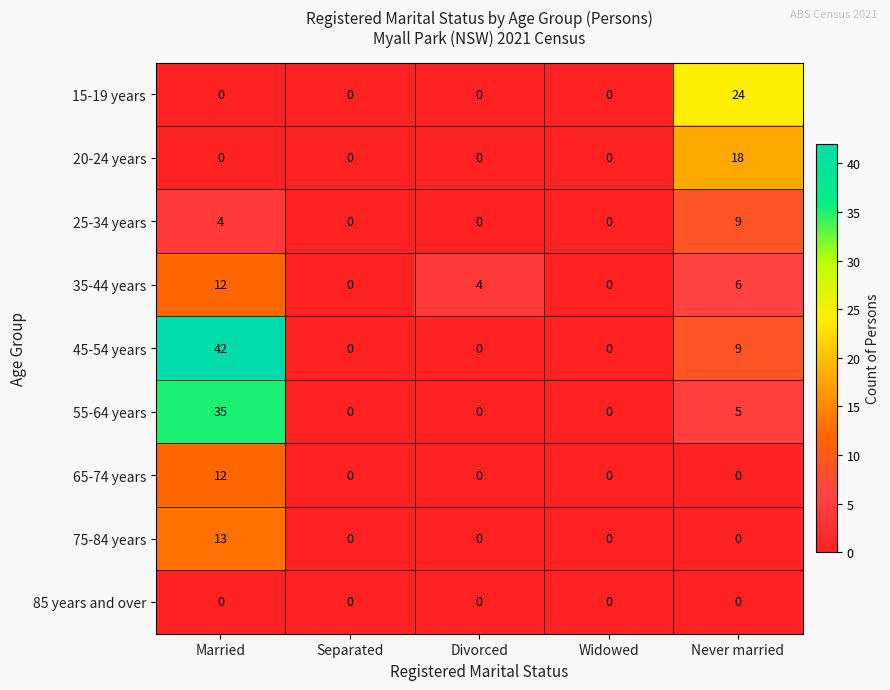

What is the sum of all 65-74 years values?

12